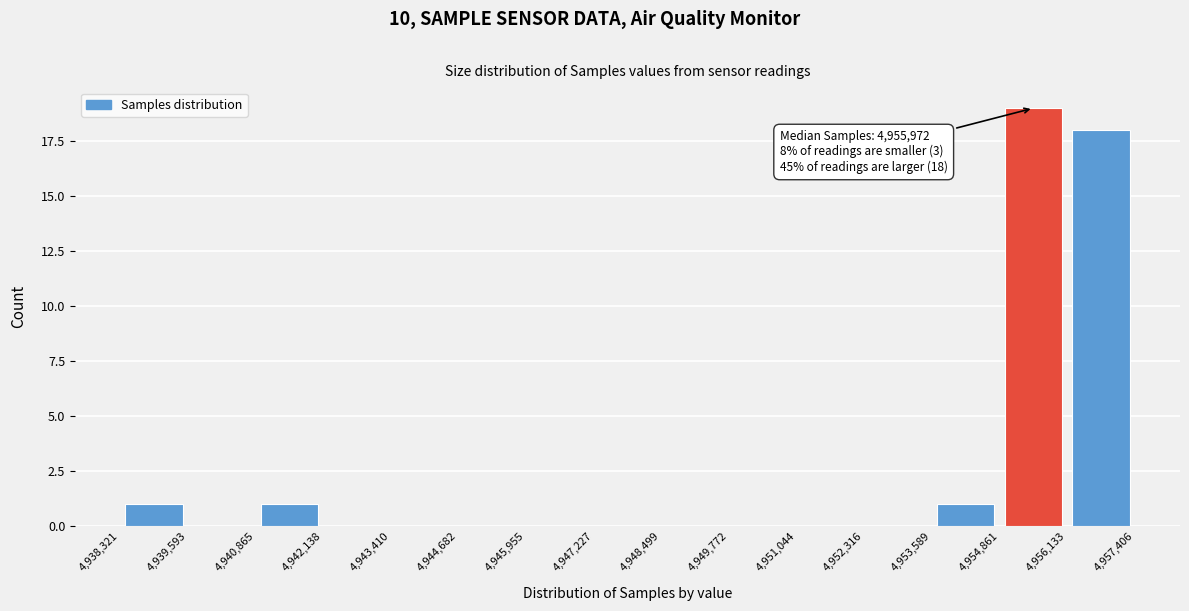

Over which range of the x-axis is the bar tallest?

4,954,861 to 4,956,133